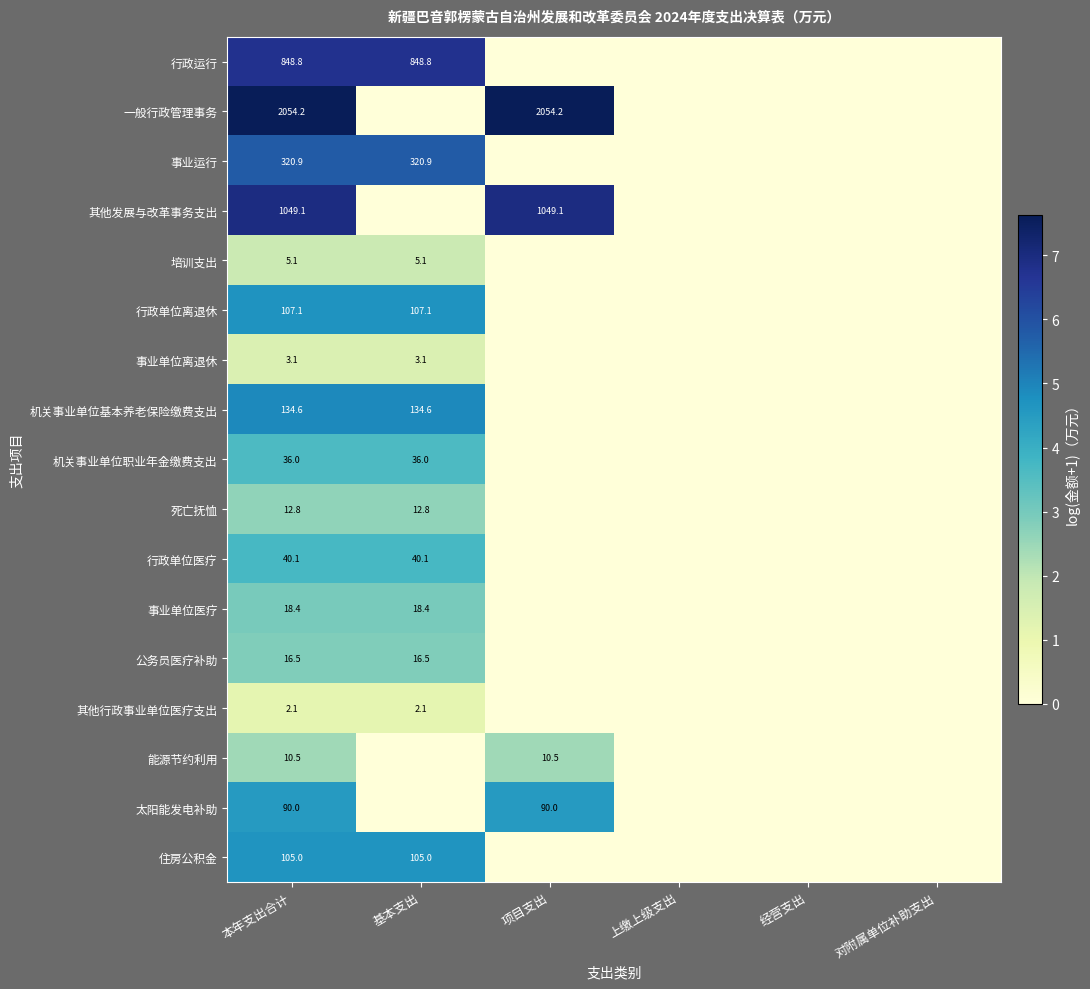

True or false: 机关事业单位职业年金缴费支出 has a value of 21.6 at 基本支出.

False